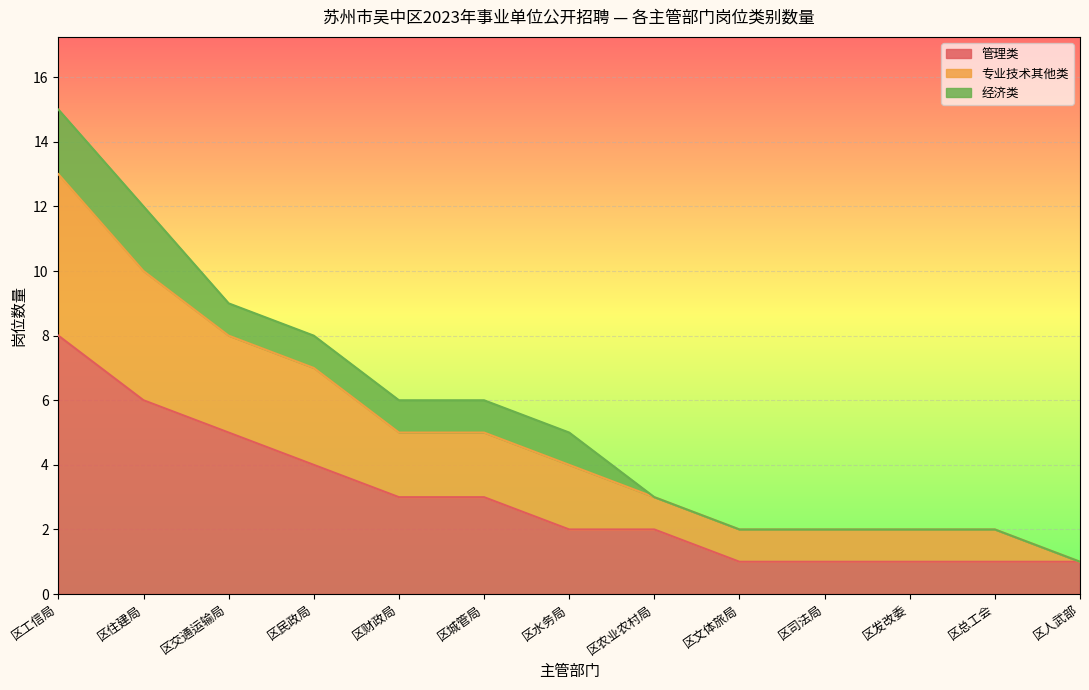

What is the total value across all series at 区水务局?

5